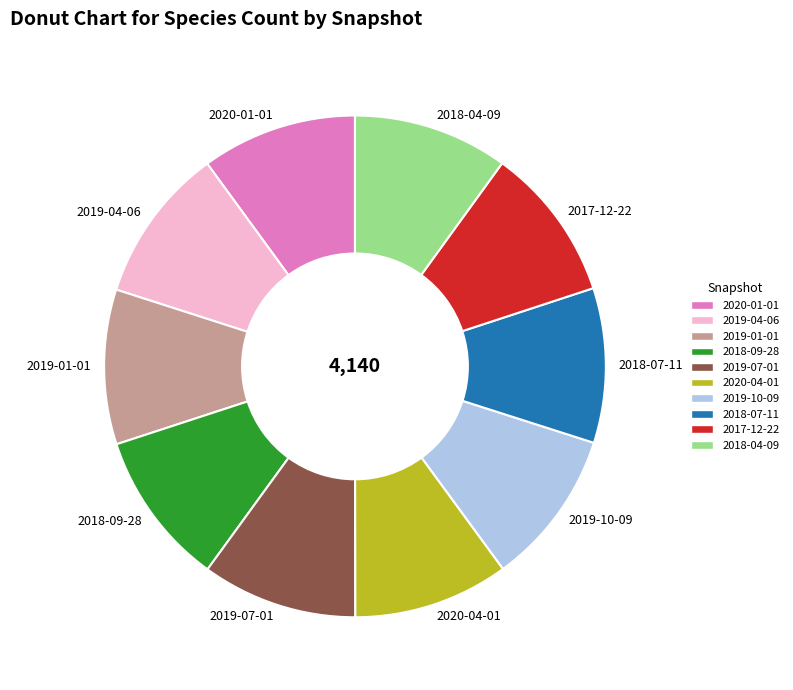

Is there any slice that represents more than half of the pie?

No